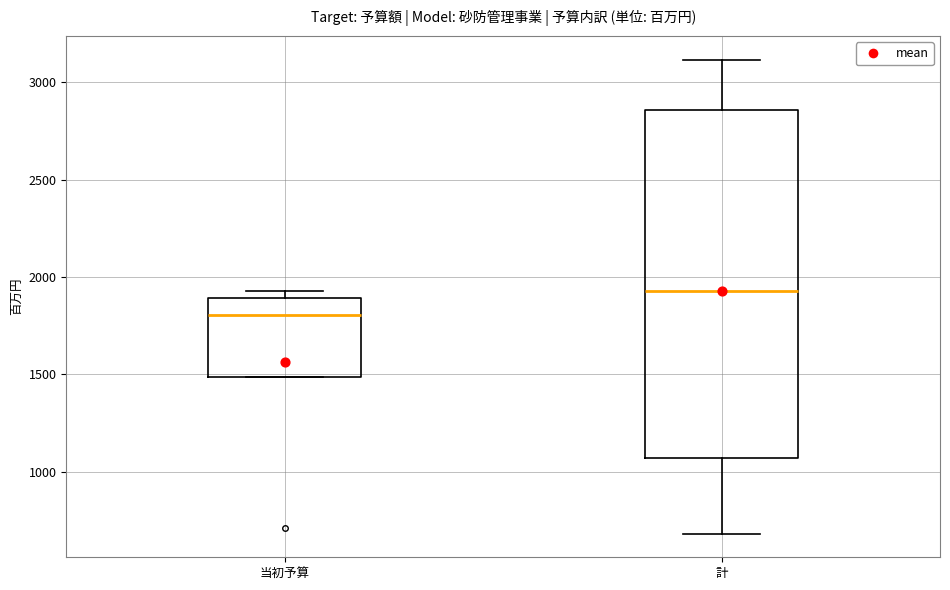

Reading left to right, read every box against the y-axis: the position of its median line, the range the box covers, and the ends of its whiskers. The values are not printed on the chart, so give them approximately, as read against the axis.

当初予算: median 1800, box 1500 to 1900, whiskers 1500 to 1950
計: median 1950, box 1050 to 2850, whiskers 700 to 3100